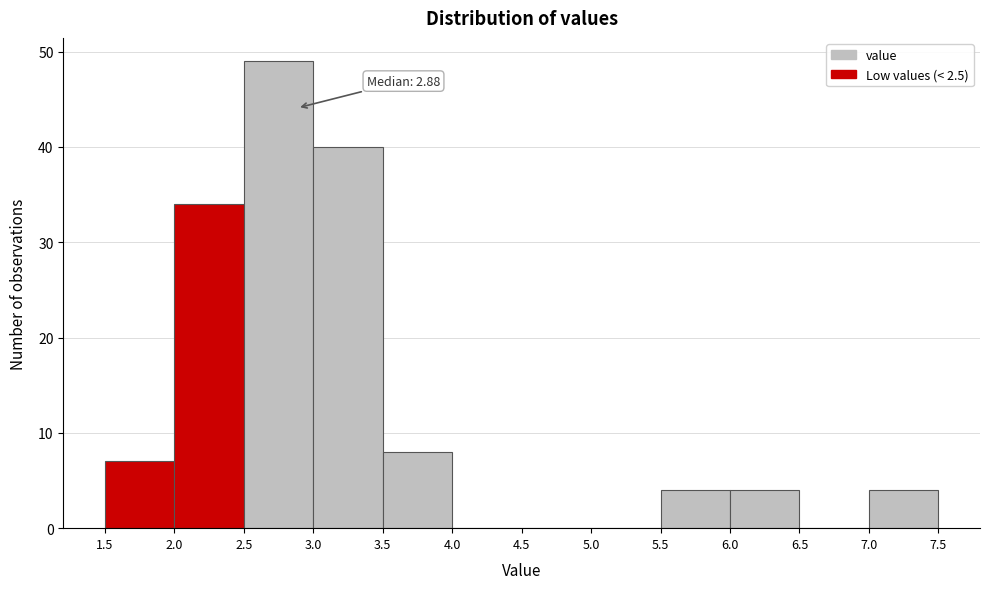

Over which range of the x-axis is the bar tallest?

2.5 to 3.0